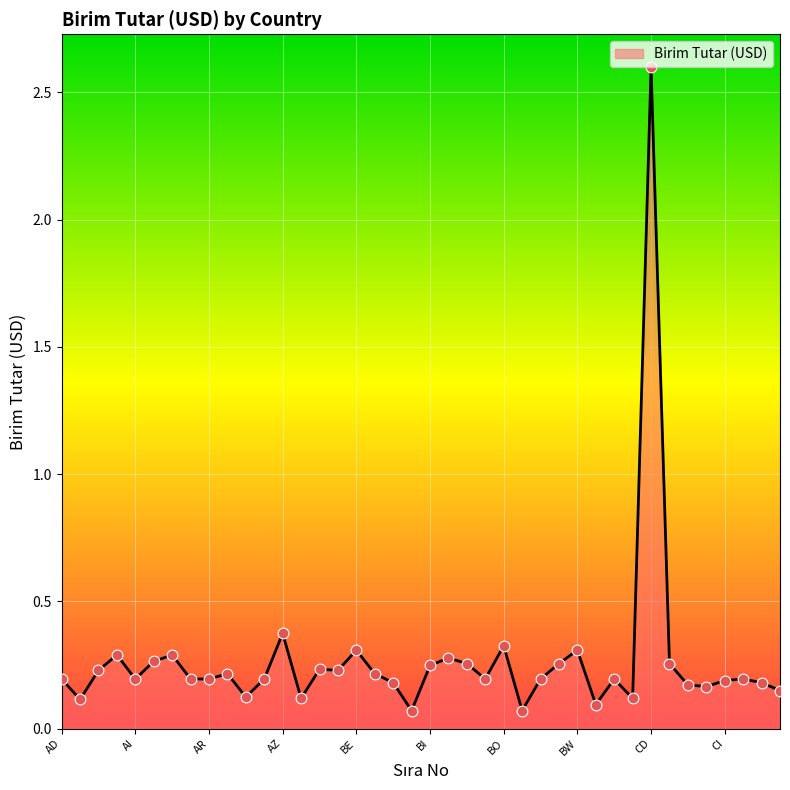

What is the maximum value shown in the chart?

2.6